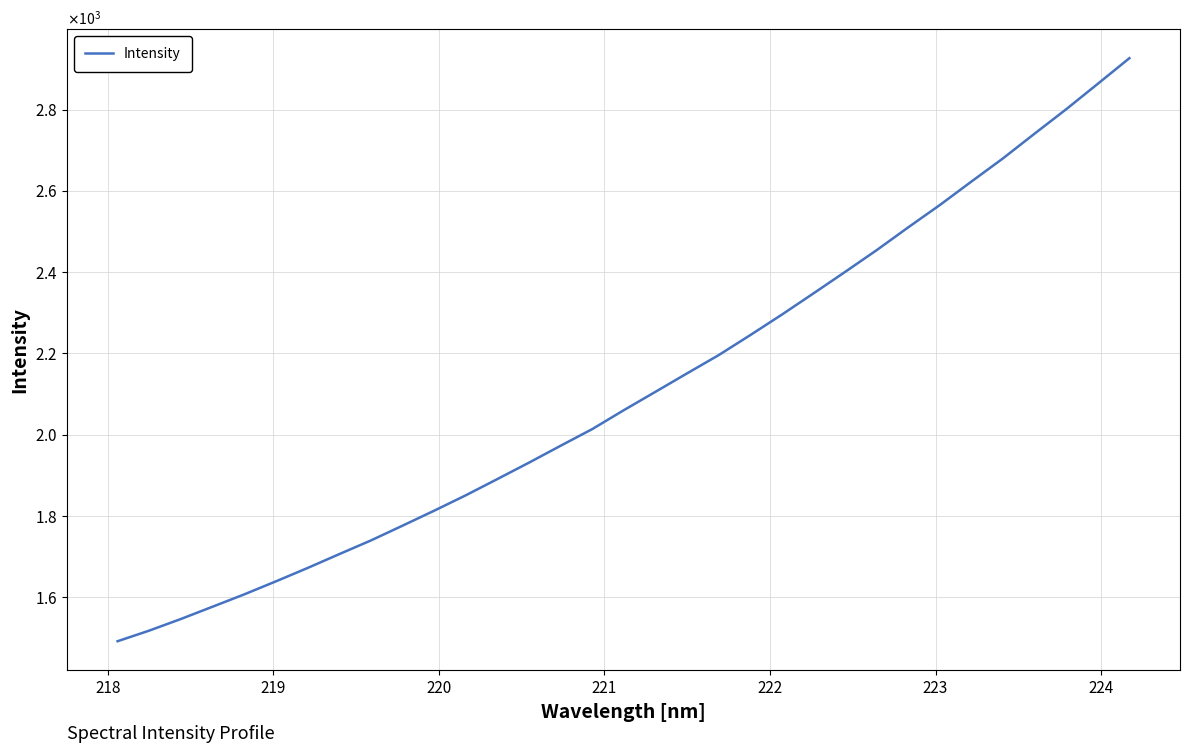

What is the label of the 2nd point from the left?

218